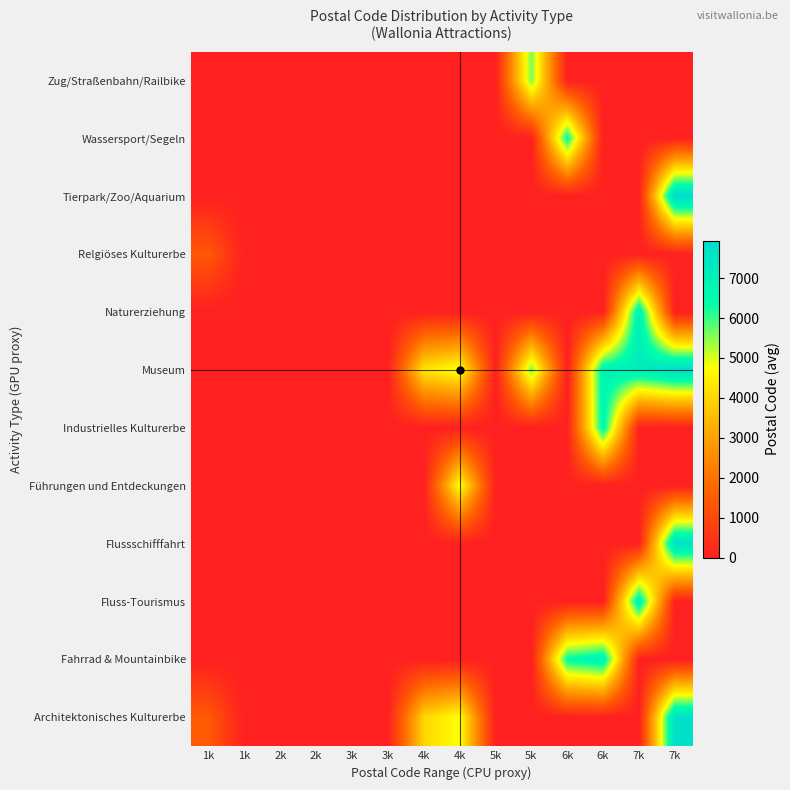

At which category does the chart reach its peak across all series?

7k